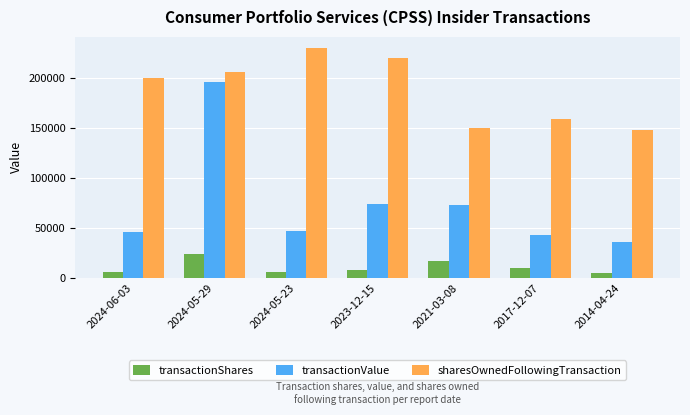

What are all the series names shown in the legend?

transactionShares, transactionValue, sharesOwnedFollowingTransaction